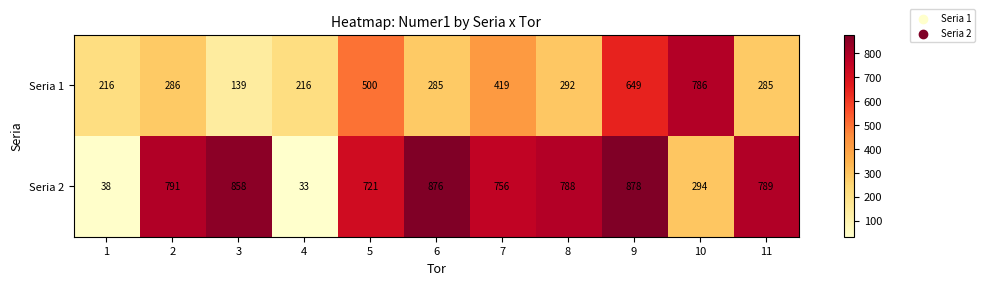

What is the difference between the highest and lowest values at 3?

719